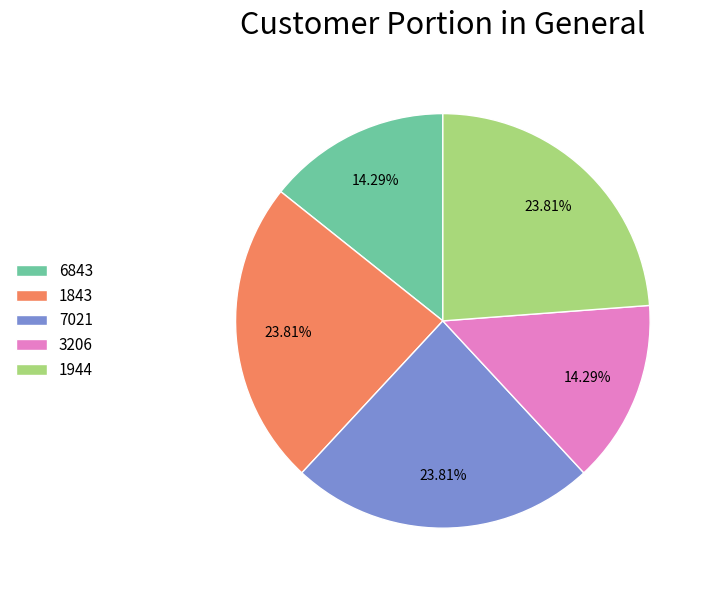

Is there any slice that represents more than half of the pie?

No